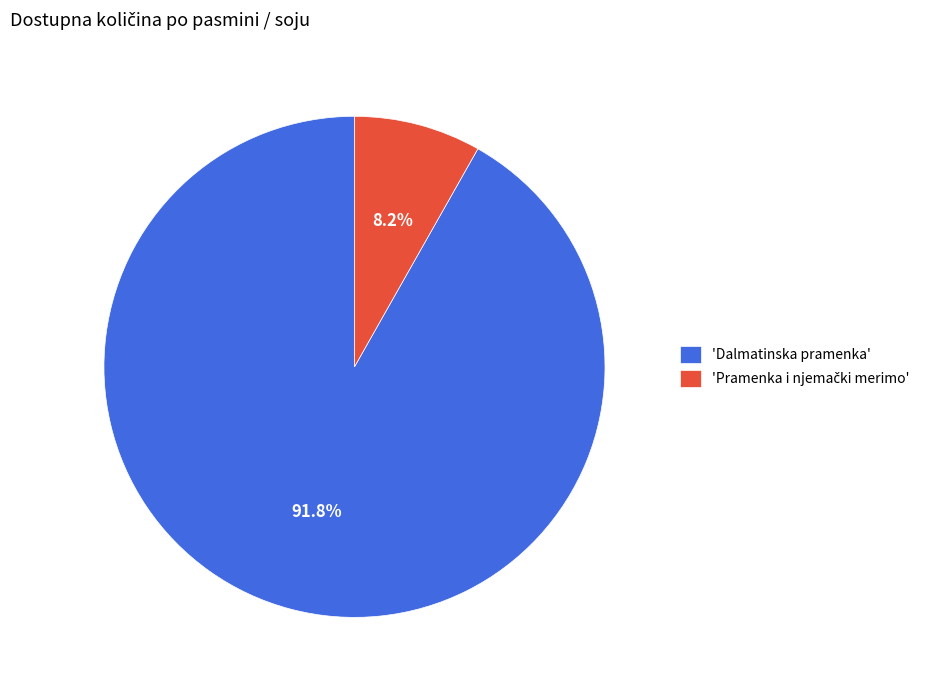

Does any single category account for the majority?

Yes